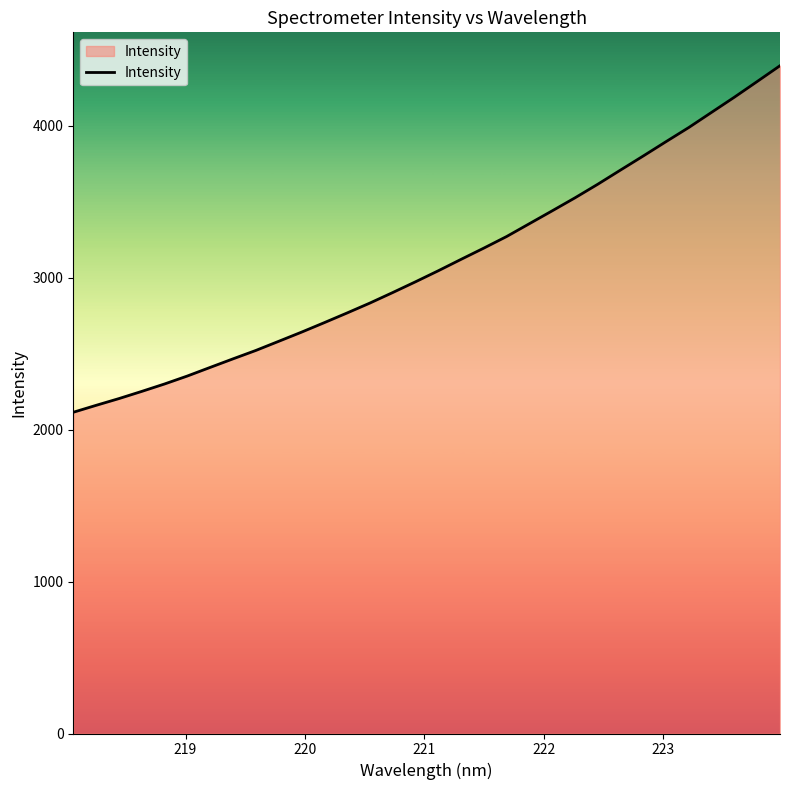

What is the smallest value displayed?

2114.1